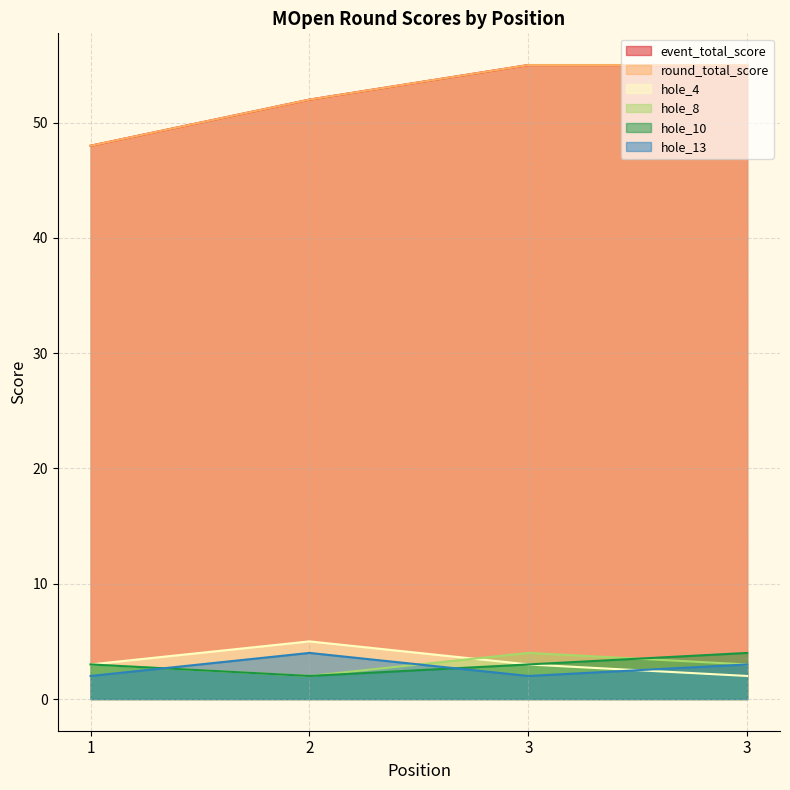

At which label does hole_4 first exceed 3?

2